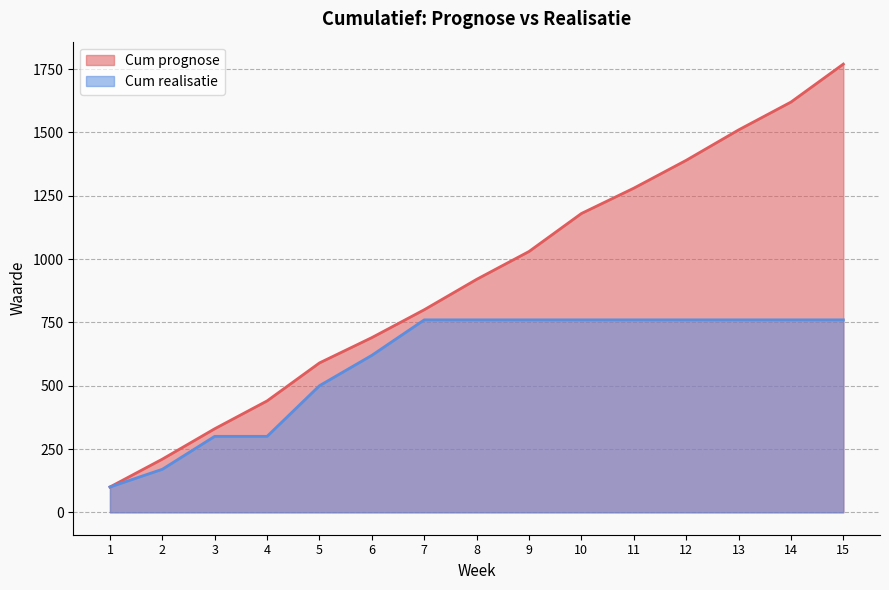

At which label is Cum realisatie closest to 430?

5